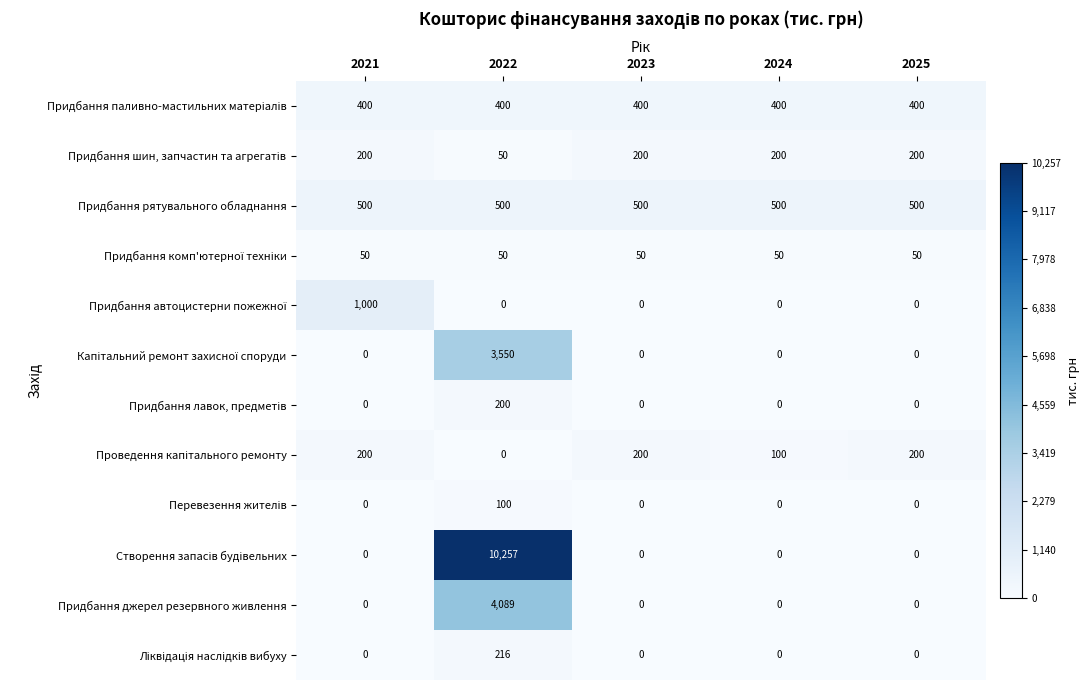

Is it true that Придбання джерел резервного живлення equals 2447 at 2023?

False